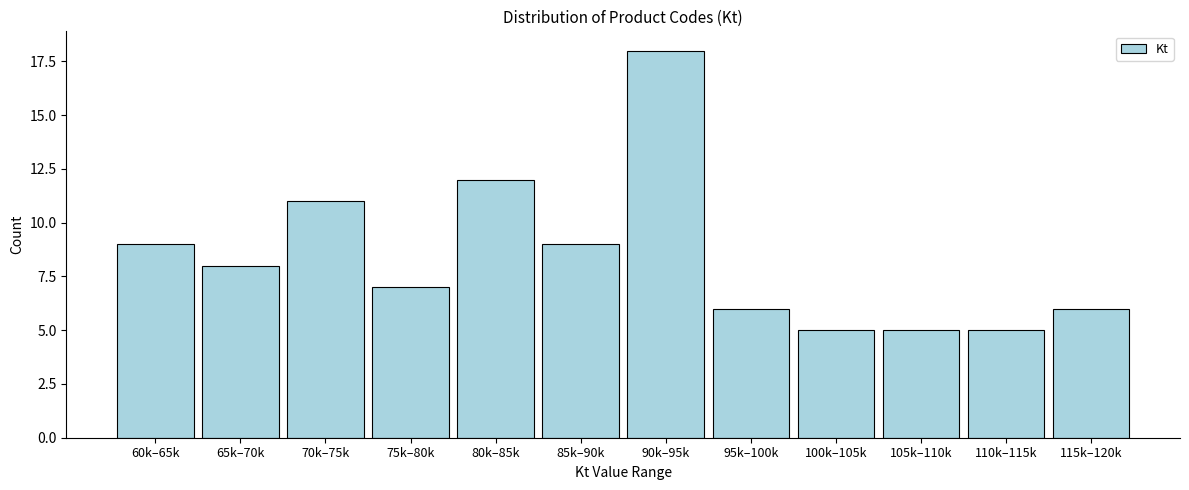

Reading right to left, what are all the values shown in this chart?

6	5	5	5	6	18	9	12	7	11	8	9